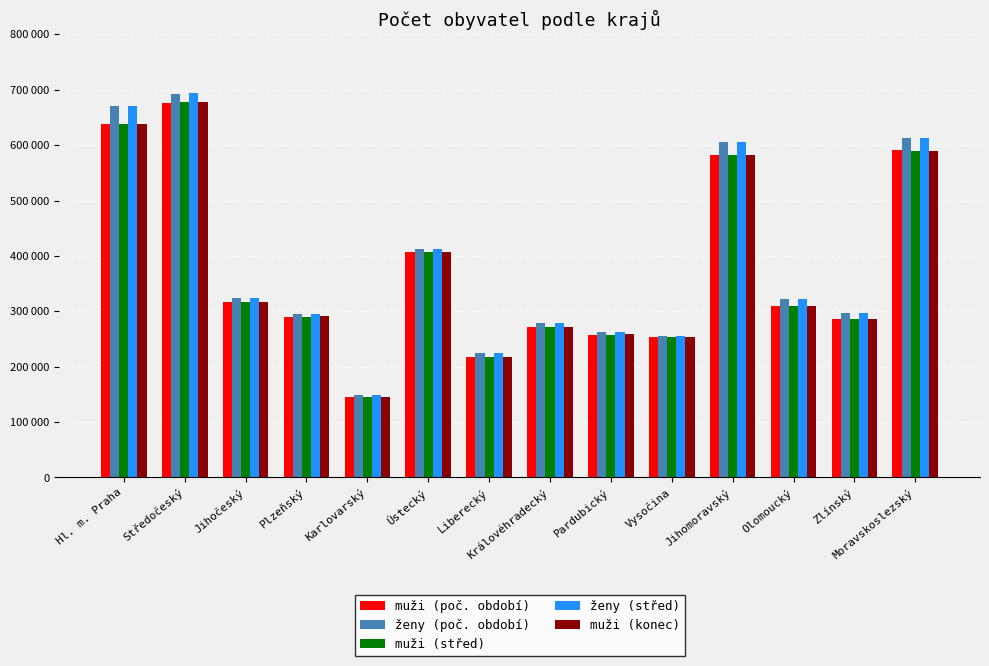

What is the difference between the maximum and minimum values in the muži (poč. období) series?

531022